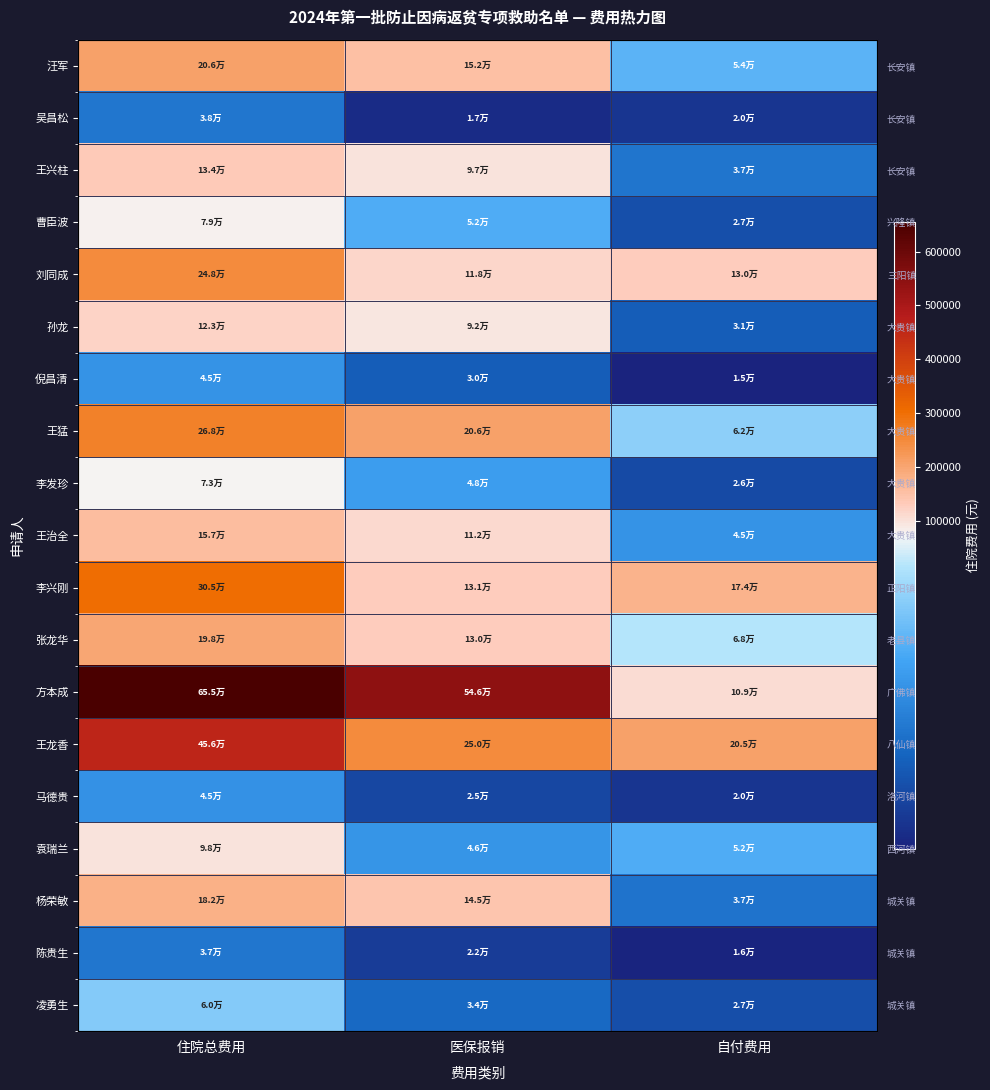

What is the average value of the 张龙华 series?

131974.0